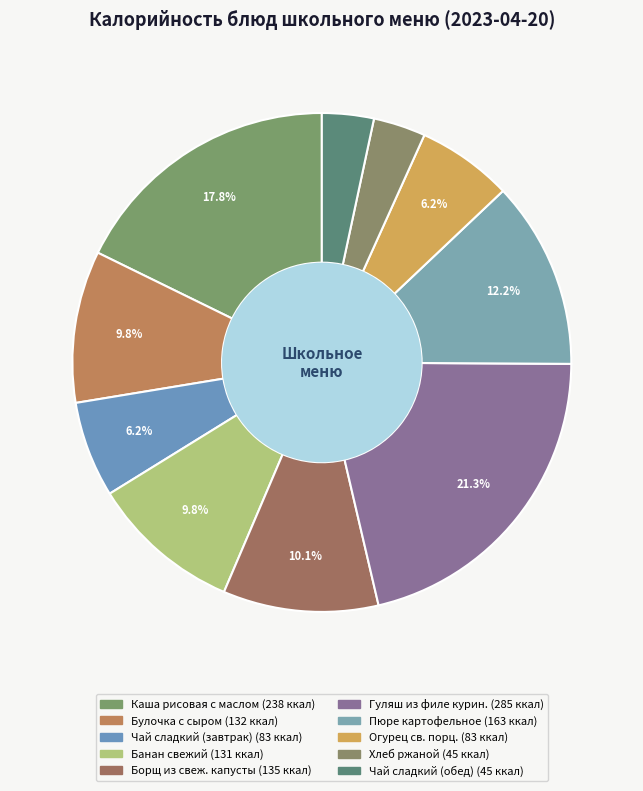

What is the smallest slice in the pie chart?

Чай сладкий (обед)